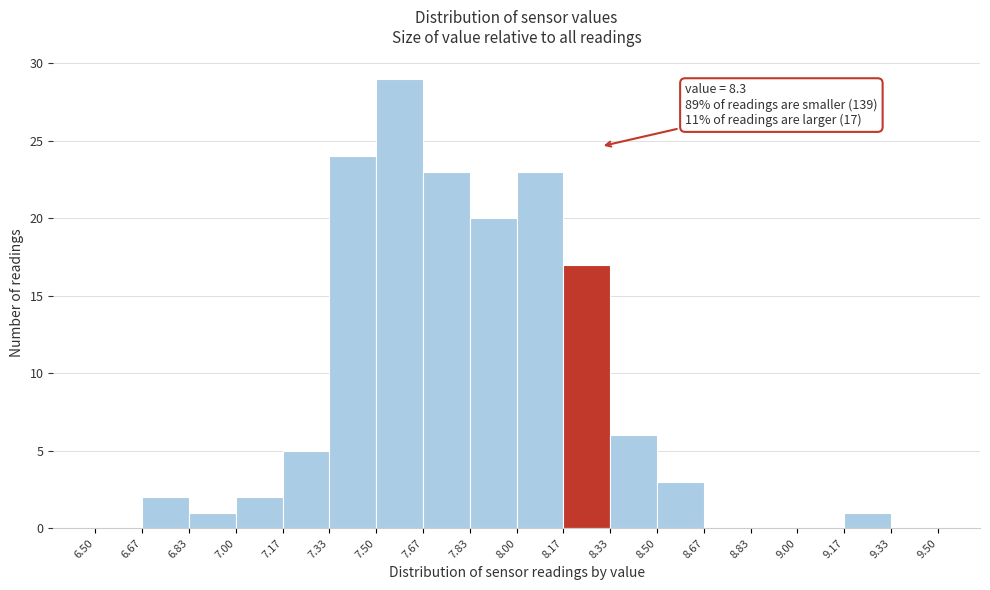

Over which range of the x-axis is the bar tallest?

7.50 to 7.67